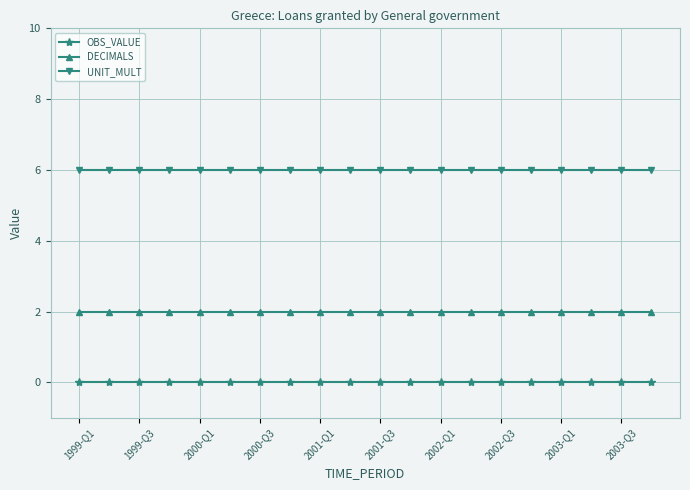

What is the greatest value displayed?

6